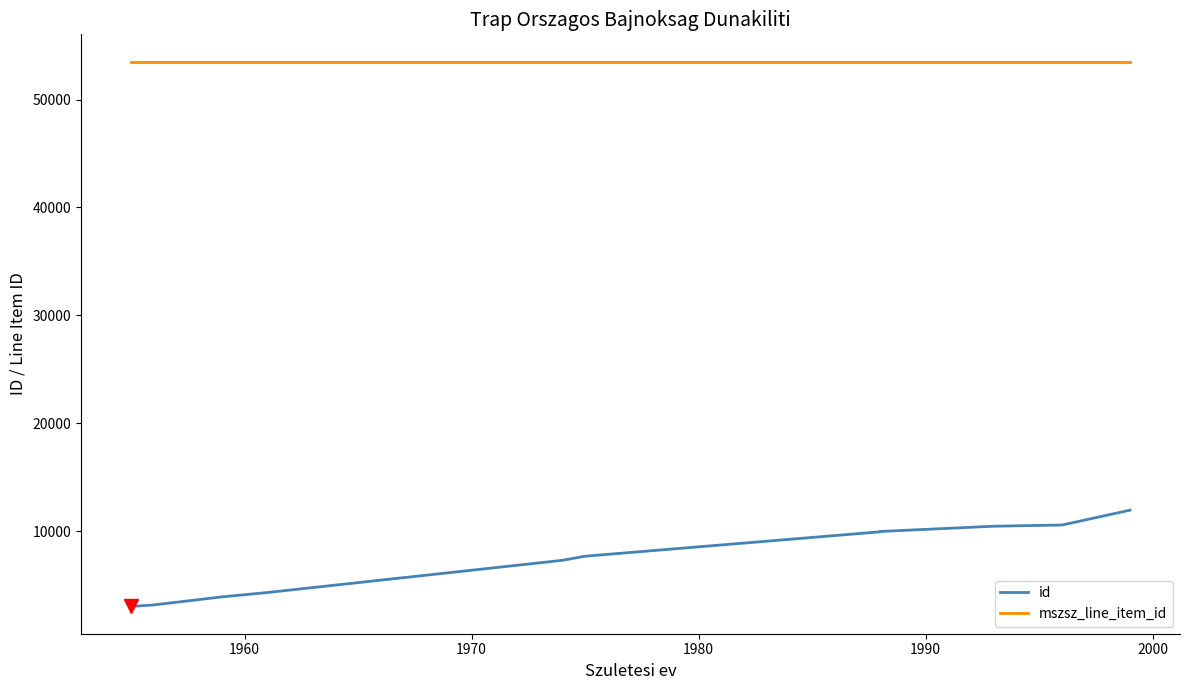

Which series has the largest range (max minus min)?

id